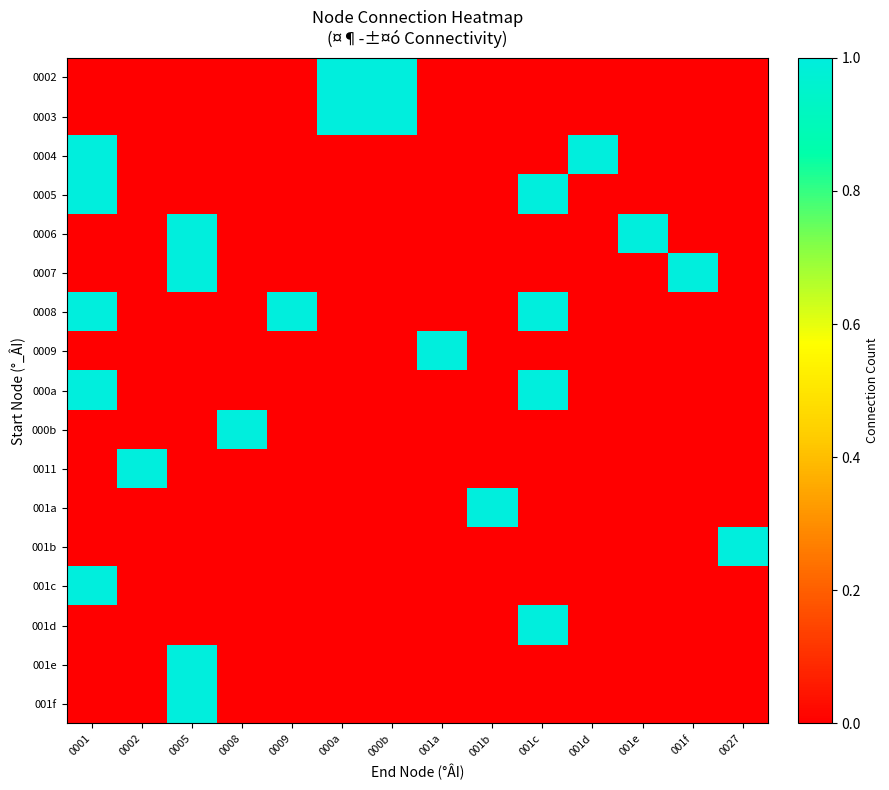

What is the spread (max minus min) of values at 0002?

1